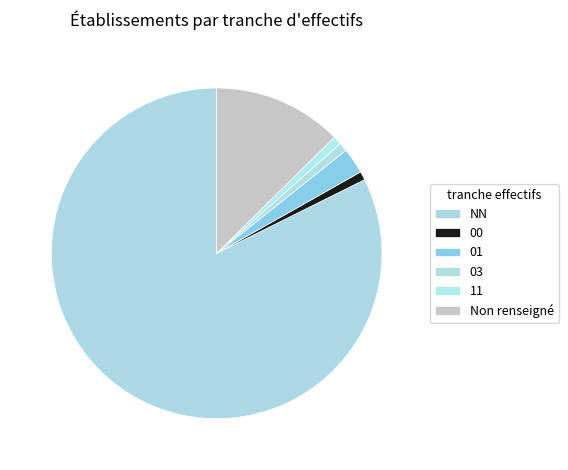

How many segments does this pie chart have?

6